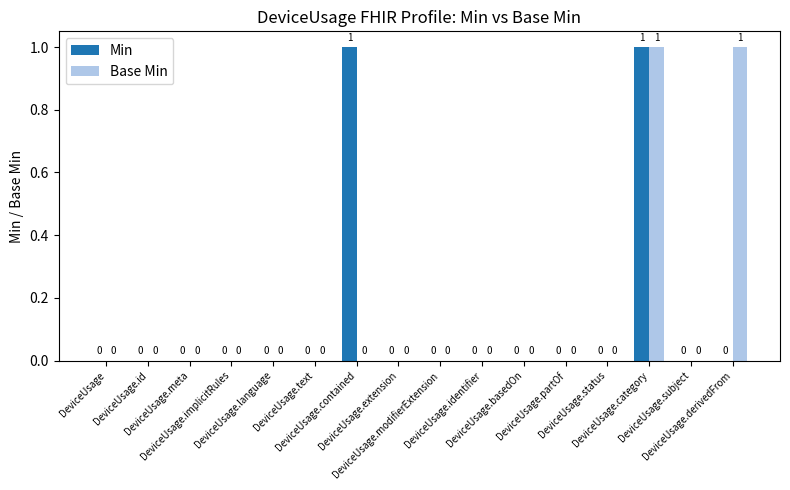

Reading left to right, transcribe all the data shown in this chart.

Min: DeviceUsage=0	DeviceUsage.id=0	DeviceUsage.meta=0	DeviceUsage.implicitRules=0	DeviceUsage.language=0	DeviceUsage.text=0	DeviceUsage.contained=1	DeviceUsage.extension=0	DeviceUsage.modifierExtension=0	DeviceUsage.identifier=0	DeviceUsage.basedOn=0	DeviceUsage.partOf=0	DeviceUsage.status=0	DeviceUsage.category=1	DeviceUsage.subject=0	DeviceUsage.derivedFrom=0
Base Min: DeviceUsage=0	DeviceUsage.id=0	DeviceUsage.meta=0	DeviceUsage.implicitRules=0	DeviceUsage.language=0	DeviceUsage.text=0	DeviceUsage.contained=0	DeviceUsage.extension=0	DeviceUsage.modifierExtension=0	DeviceUsage.identifier=0	DeviceUsage.basedOn=0	DeviceUsage.partOf=0	DeviceUsage.status=0	DeviceUsage.category=1	DeviceUsage.subject=0	DeviceUsage.derivedFrom=1